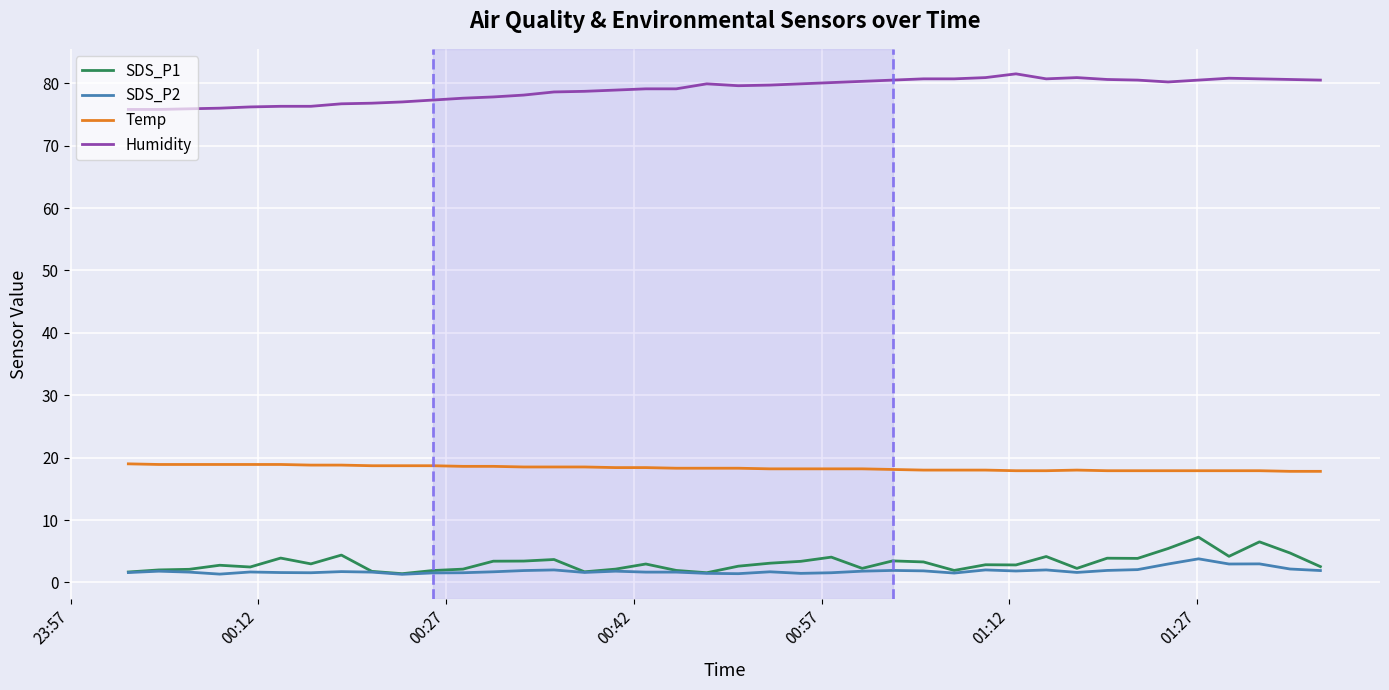

What is the maximum value shown in the chart?

81.5